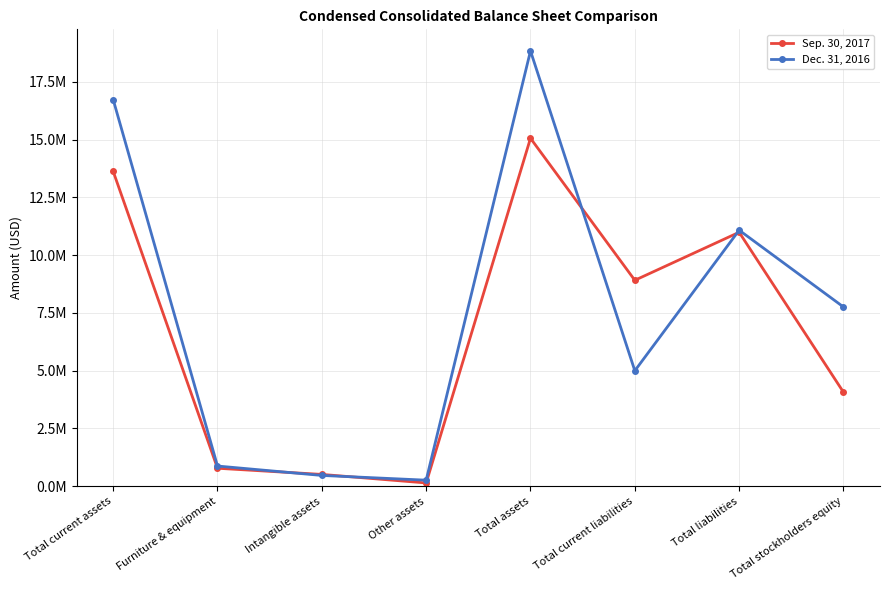

Is it true that Sep. 30, 2017 equals 141853 at Other assets?

True